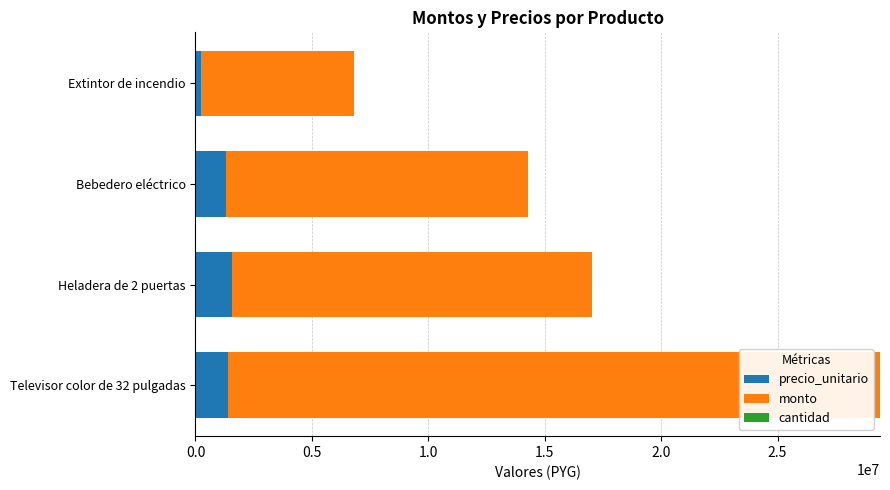

At which category is the sum across all series the highest?

Televisor color de 32 pulgadas